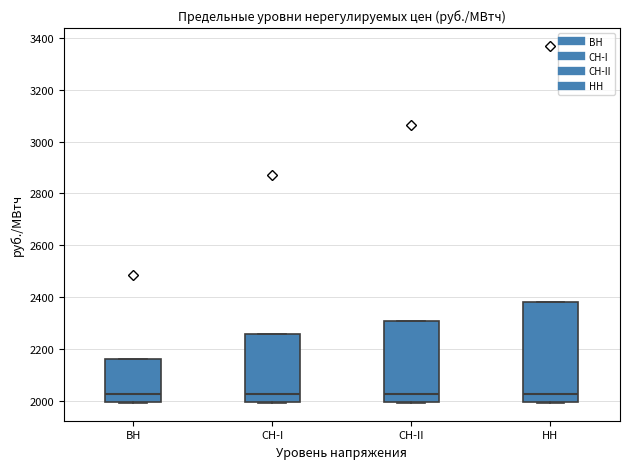

Where is the lower edge of the box for СН-I on the y-axis? The values are not printed on the chart, so give them approximately, as read against the axis.

2000